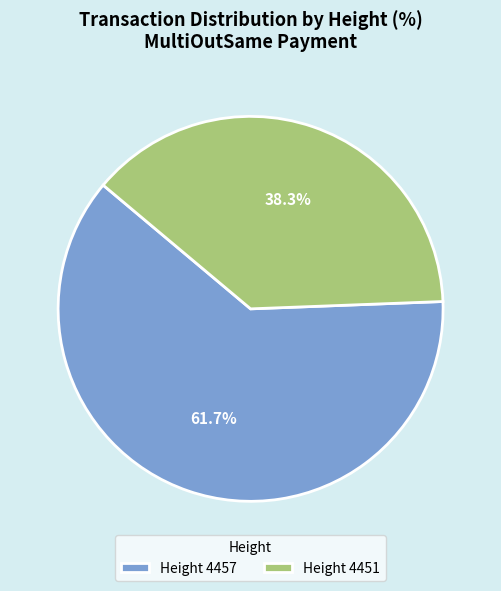

Combined, what portion of the pie is Height 4451 and Height 4457?

100.0%